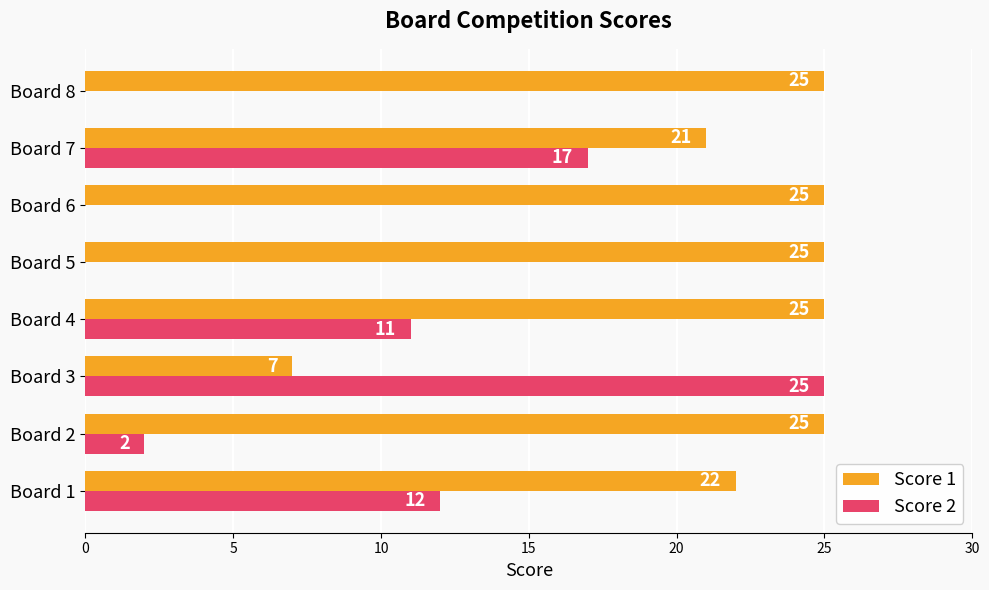

What is the sum of the Score 2 values at Board 8 and Board 3?

25